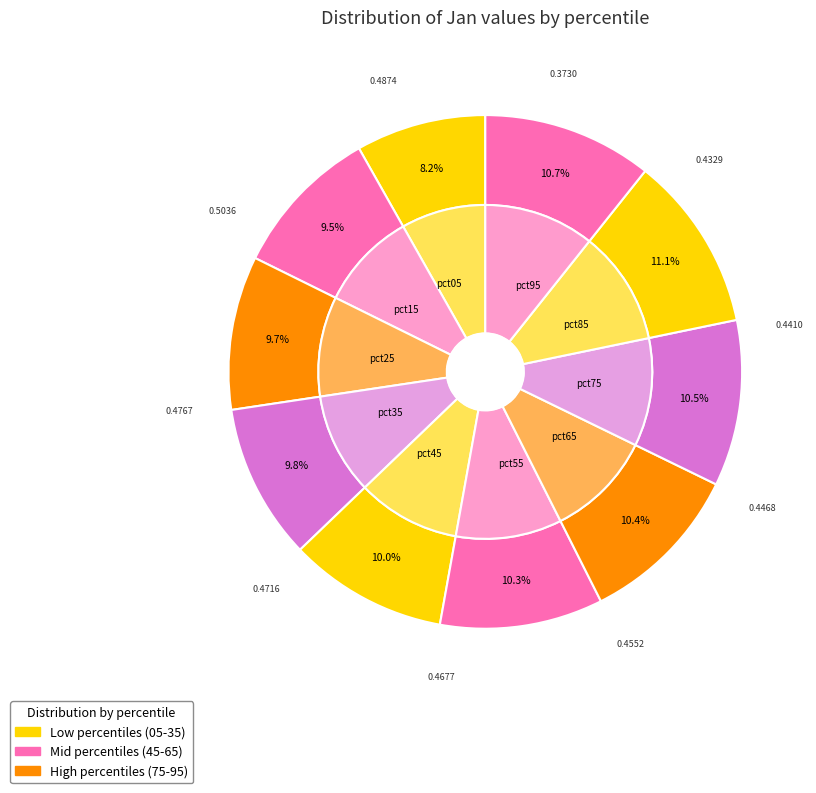

The pct15 slice represents 23% of the pie. True or false?

False